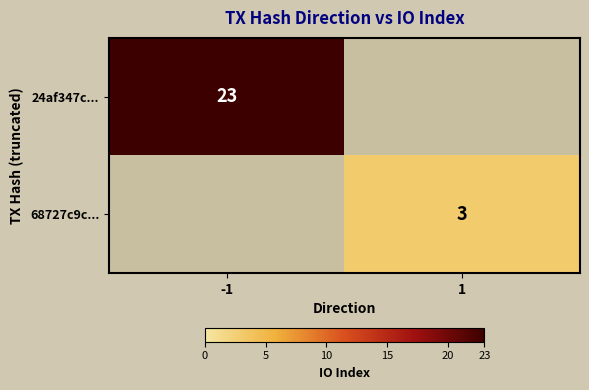

The 24af347c... series shows 31 at -1. True or false?

False